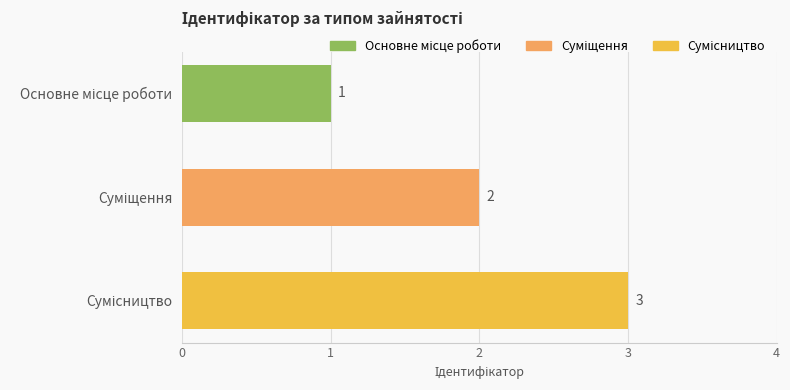

How many values are below 2?

1